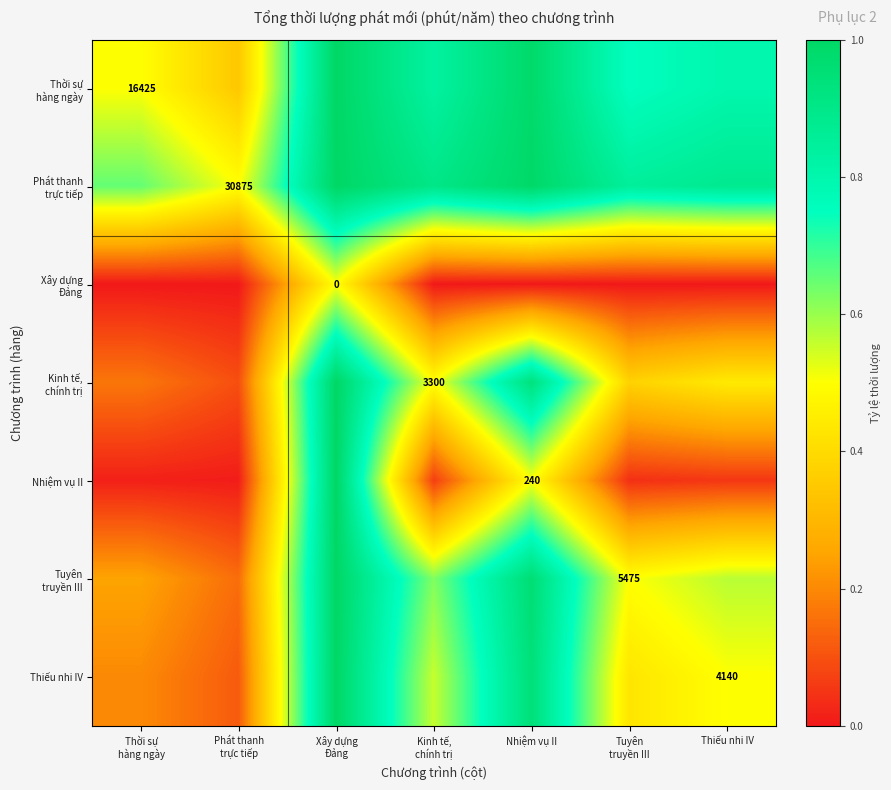

The Kinh tế, chính trị series shows 1.4 at Xây dựng Đảng. True or false?

False